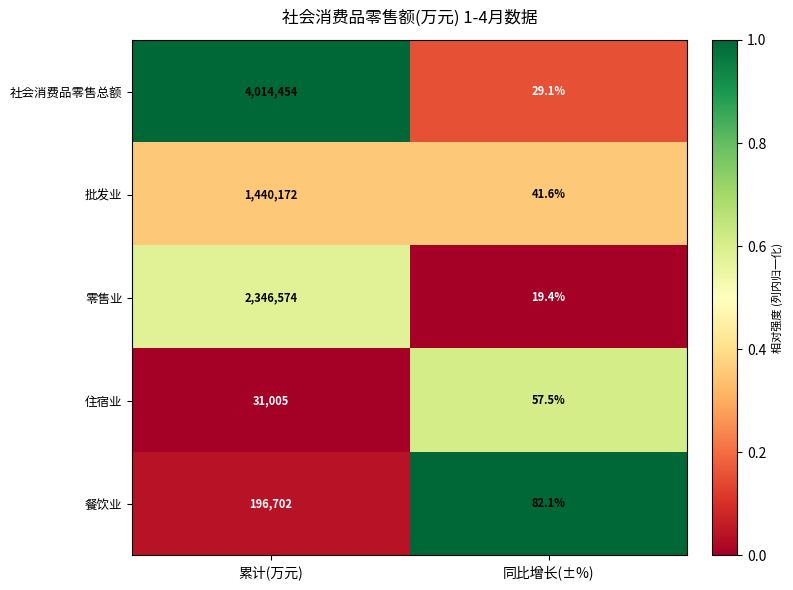

What is the difference between the highest and lowest values at 同比增长(±%)?

62.7